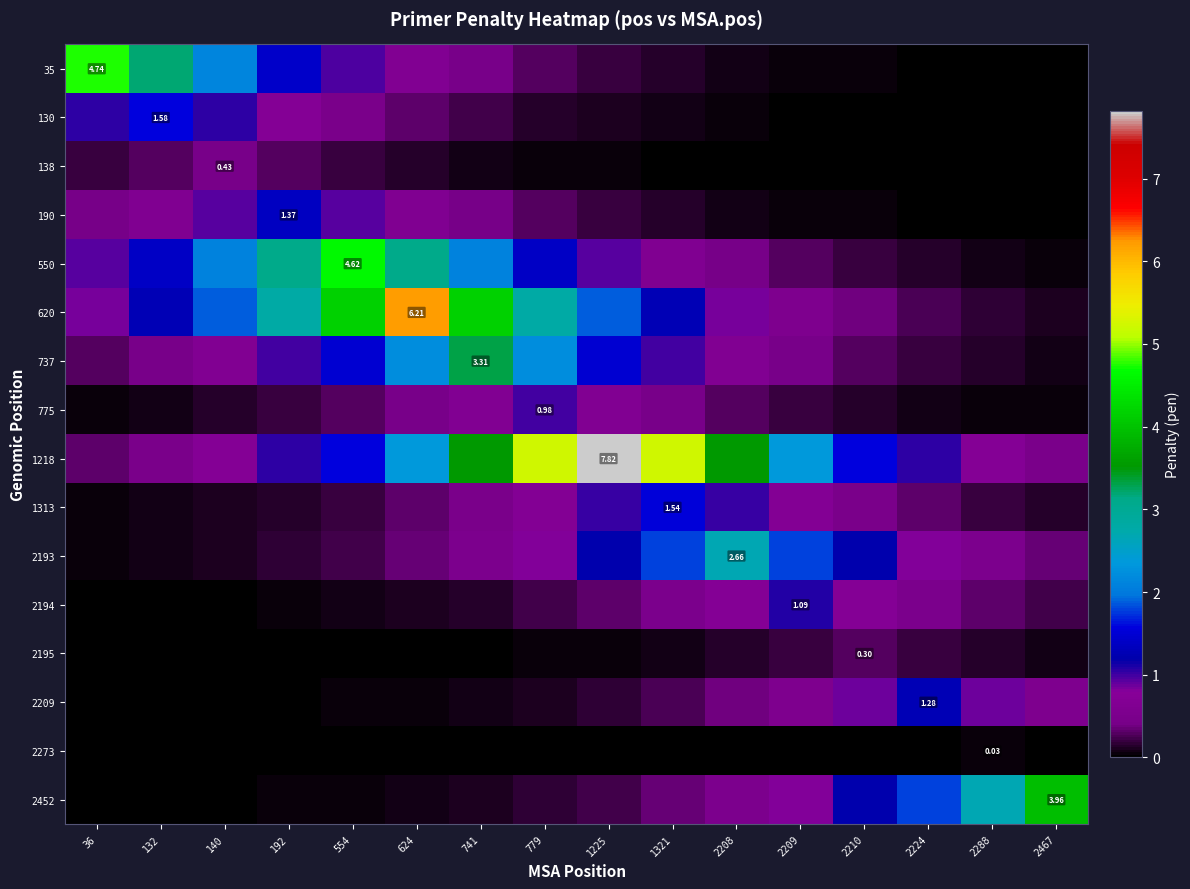

The 1313 series shows 1.5 at 1321. True or false?

True